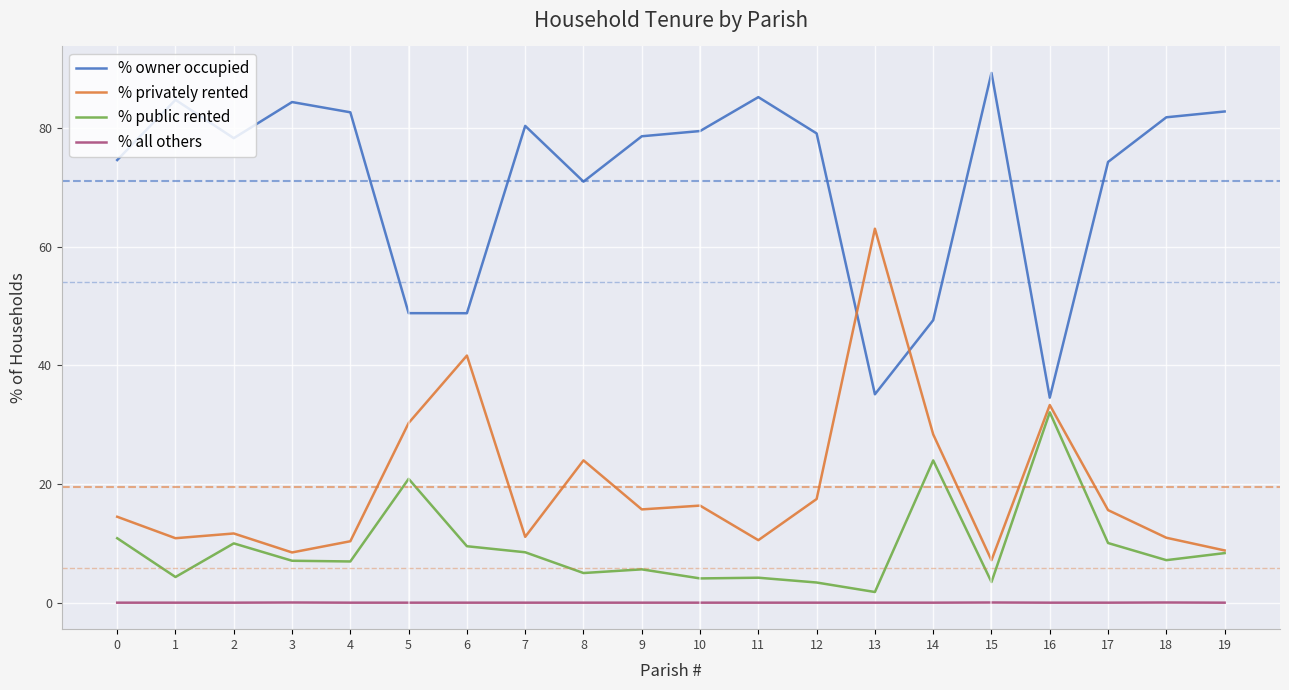

Which category has the highest value across all series?

15